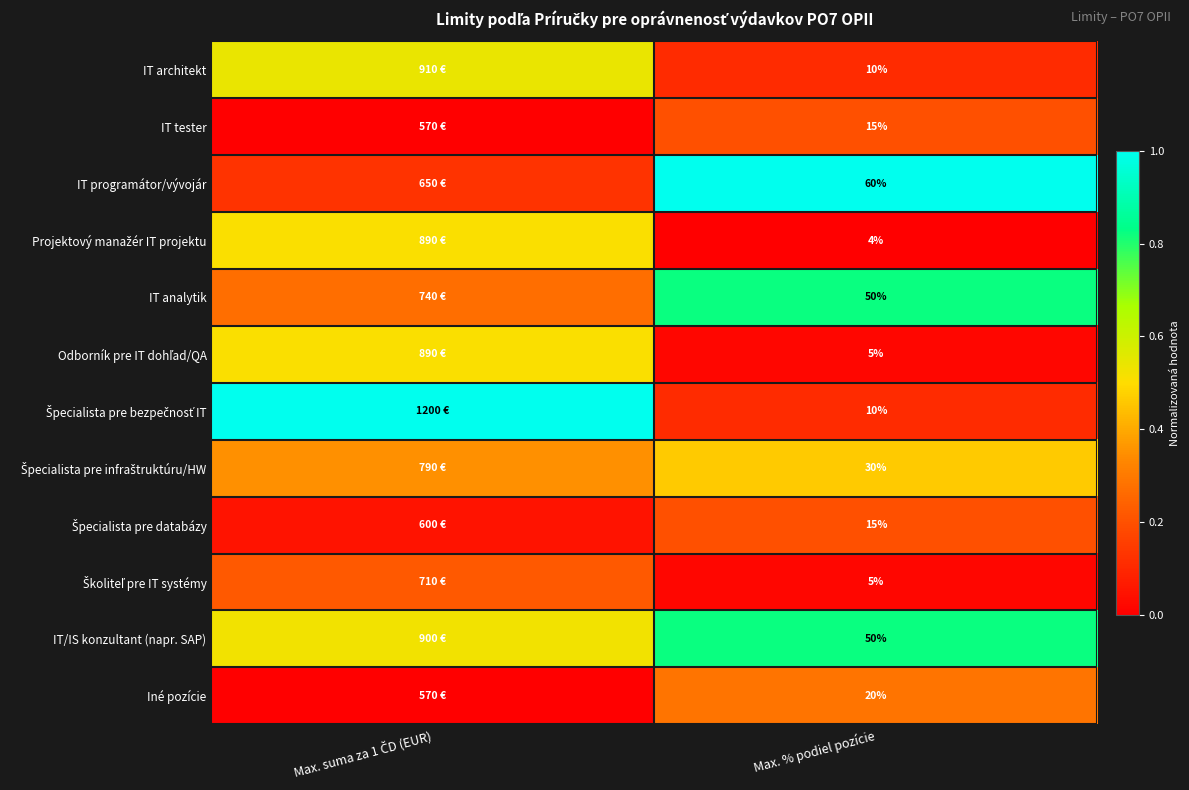

The value of Špecialista pre infraštruktúru/HW at Max. % podiel pozície is 0.6. True or false?

False